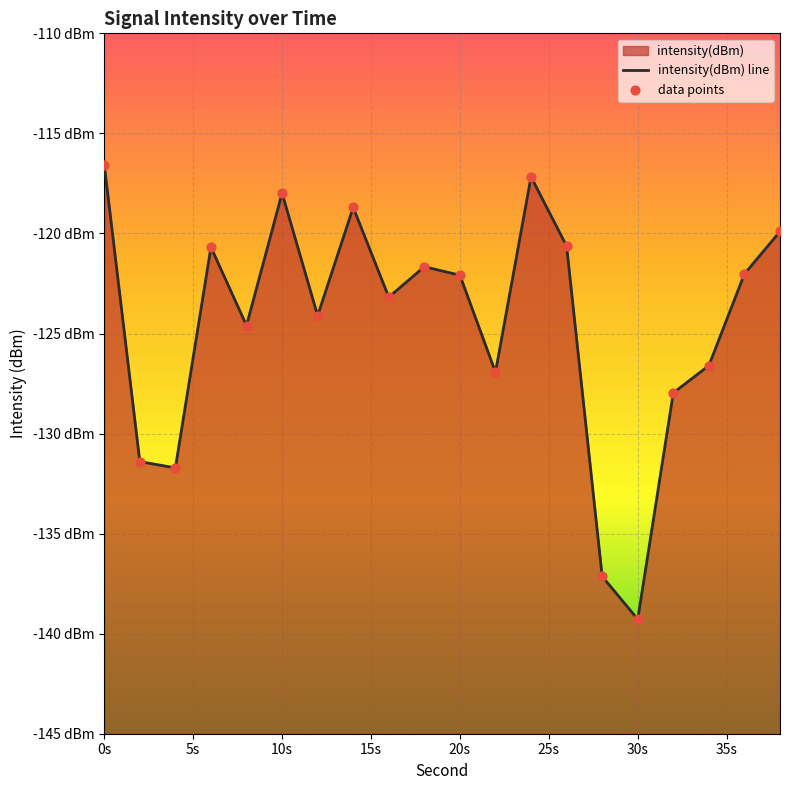

Which has a higher value, 18 or 36?

18